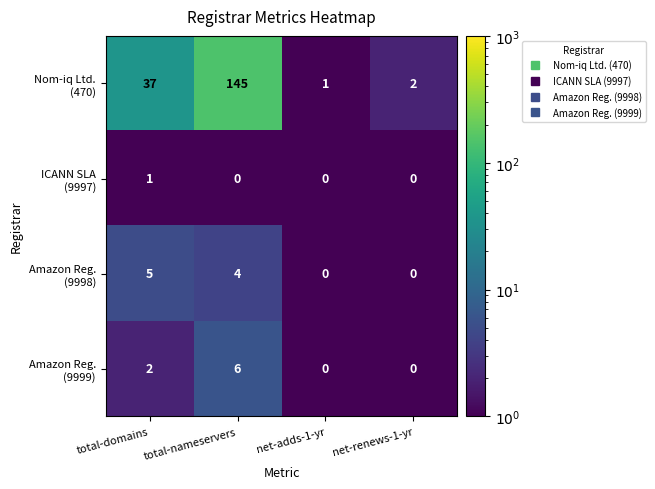

Count the number of categories in the chart.

4